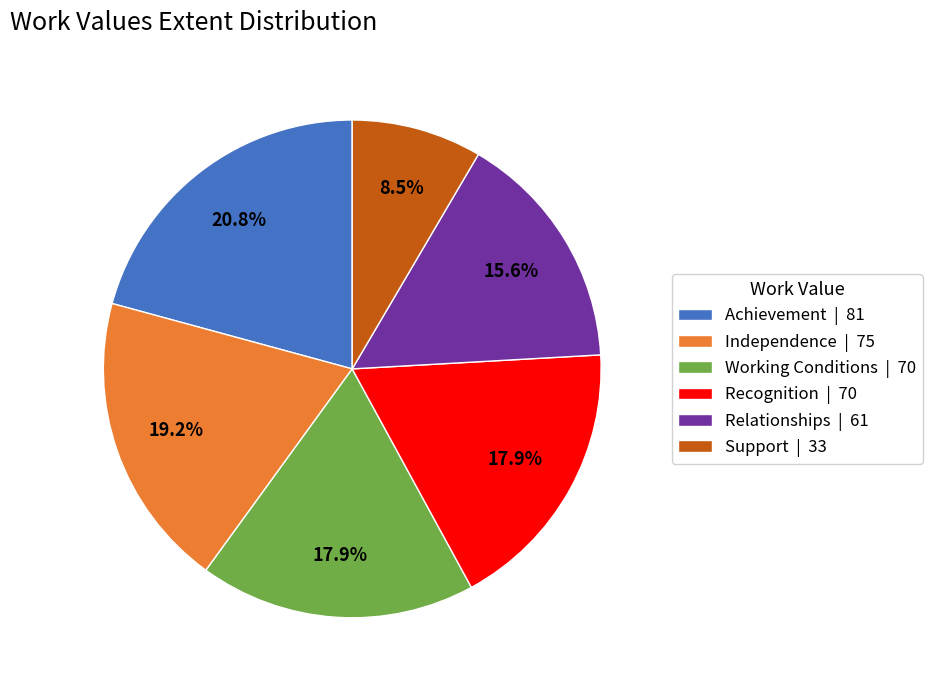

To the nearest percent, what portion does Independence represent?

19%